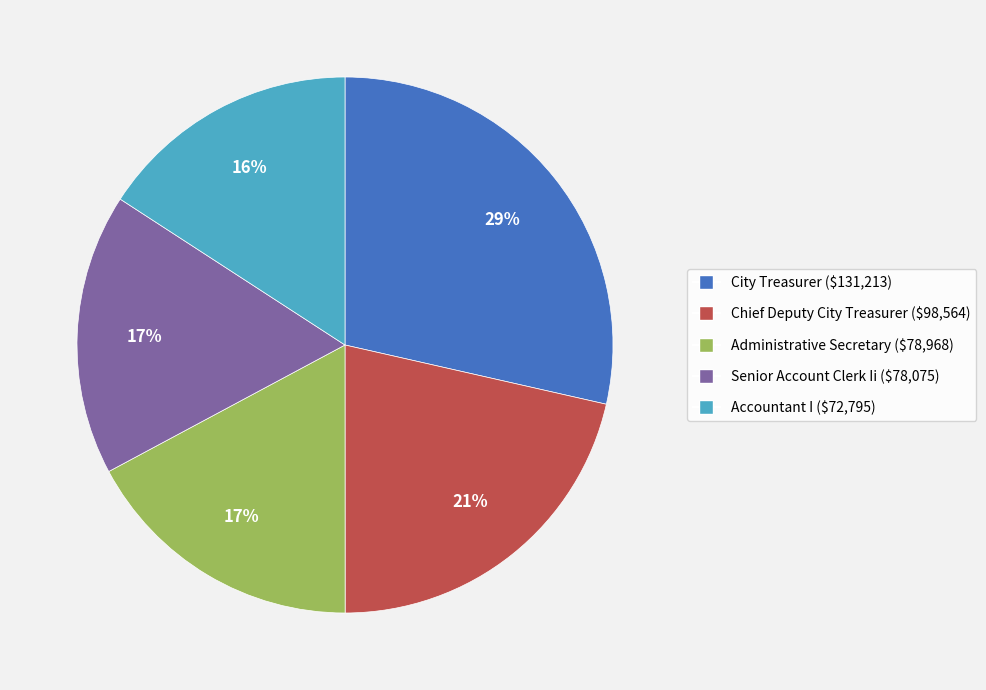

Combined, do Chief Deputy City Treasurer and Accountant I account for over 50%?

No